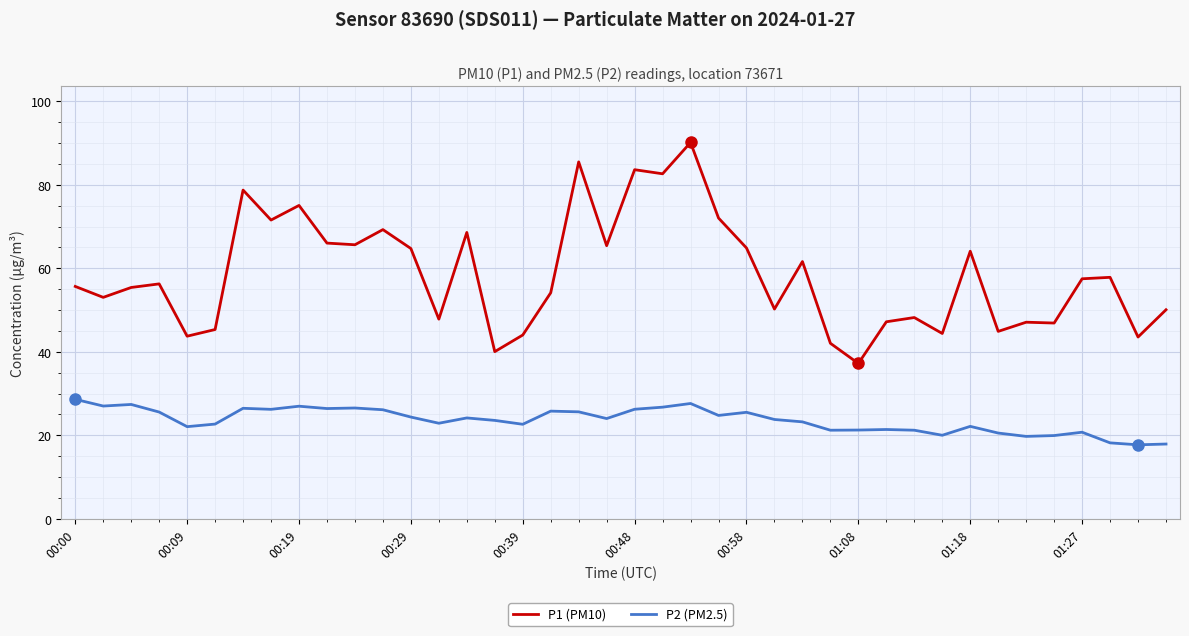

What is the minimum value shown in the chart?

17.7